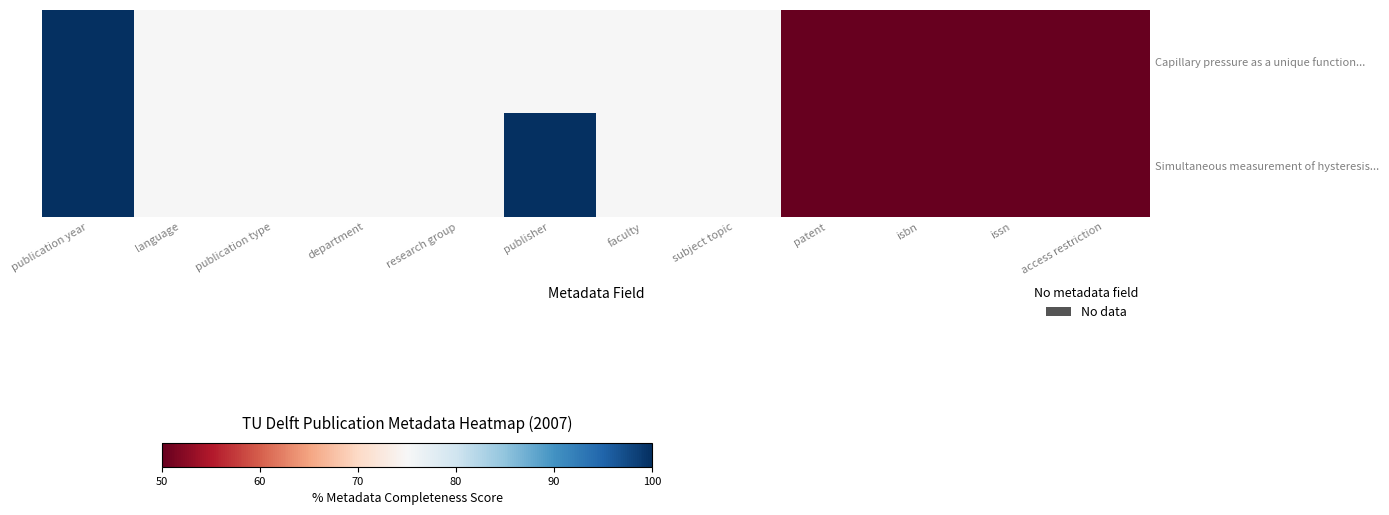

Which series has the widest spread of values?

Capillary pressure as a unique function...